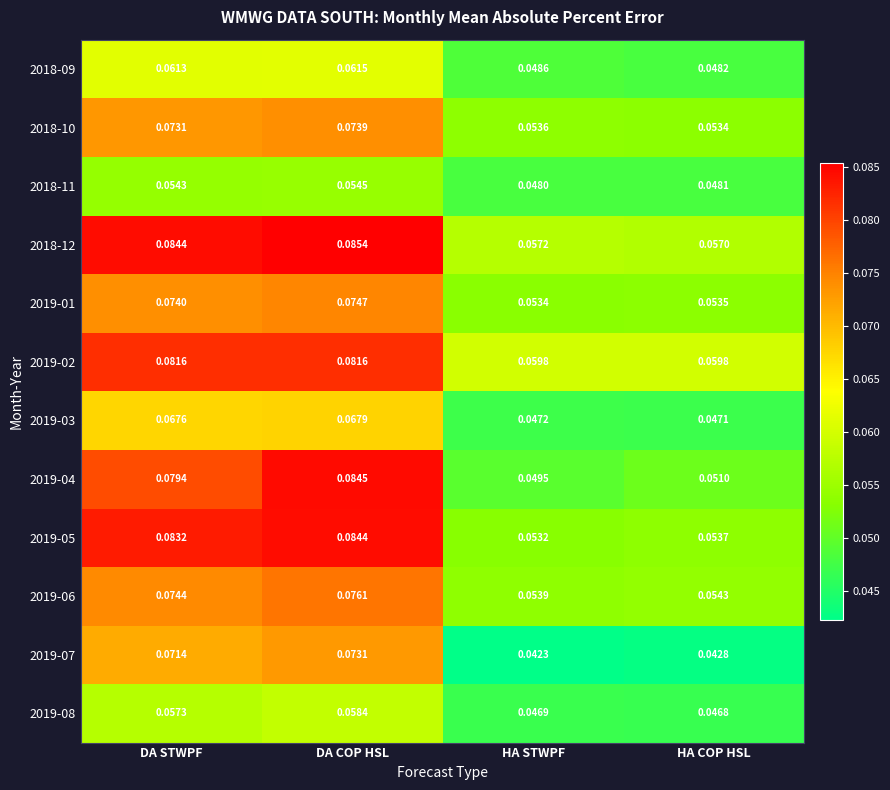

How many series are shown in this chart?

12